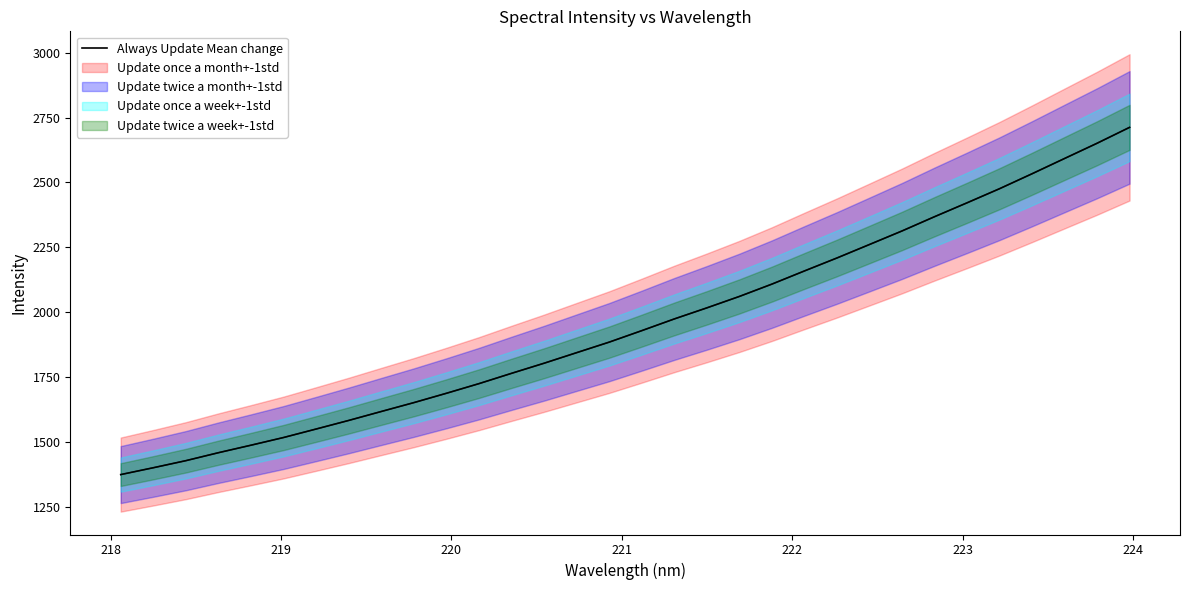

How many lines are shown in the chart?

1